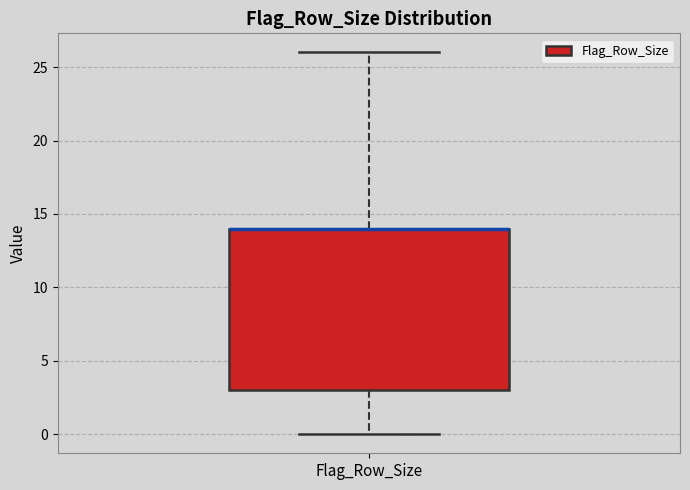

Read this box plot against the y-axis: the position of the median line, the range covered by the box, and the ends of both whiskers. The values are not printed on the chart, so give them approximately, as read against the axis.

median 14 (drawn on the box's upper edge), box 3 to 14, whiskers 0 to 26